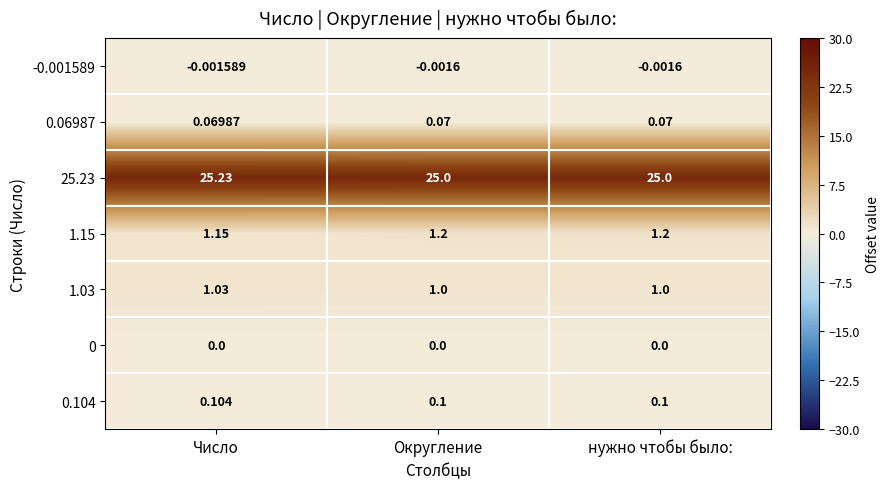

What is the difference between the highest and lowest values at Число?

25.2